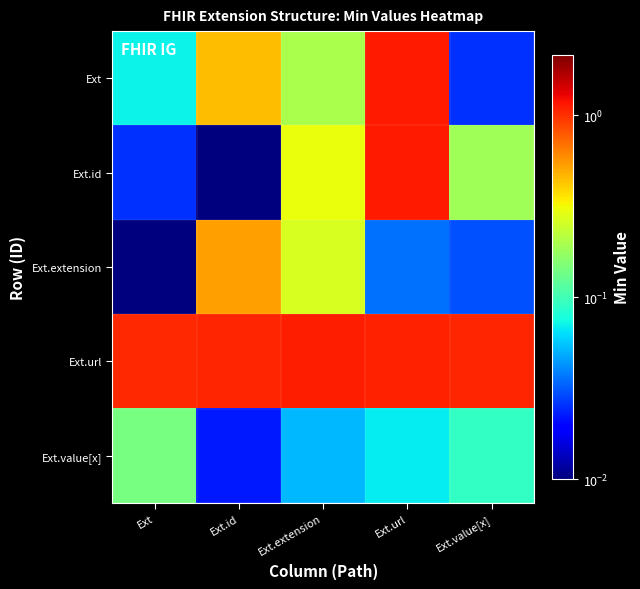

At how many categories does at least one series exceed 0?

5